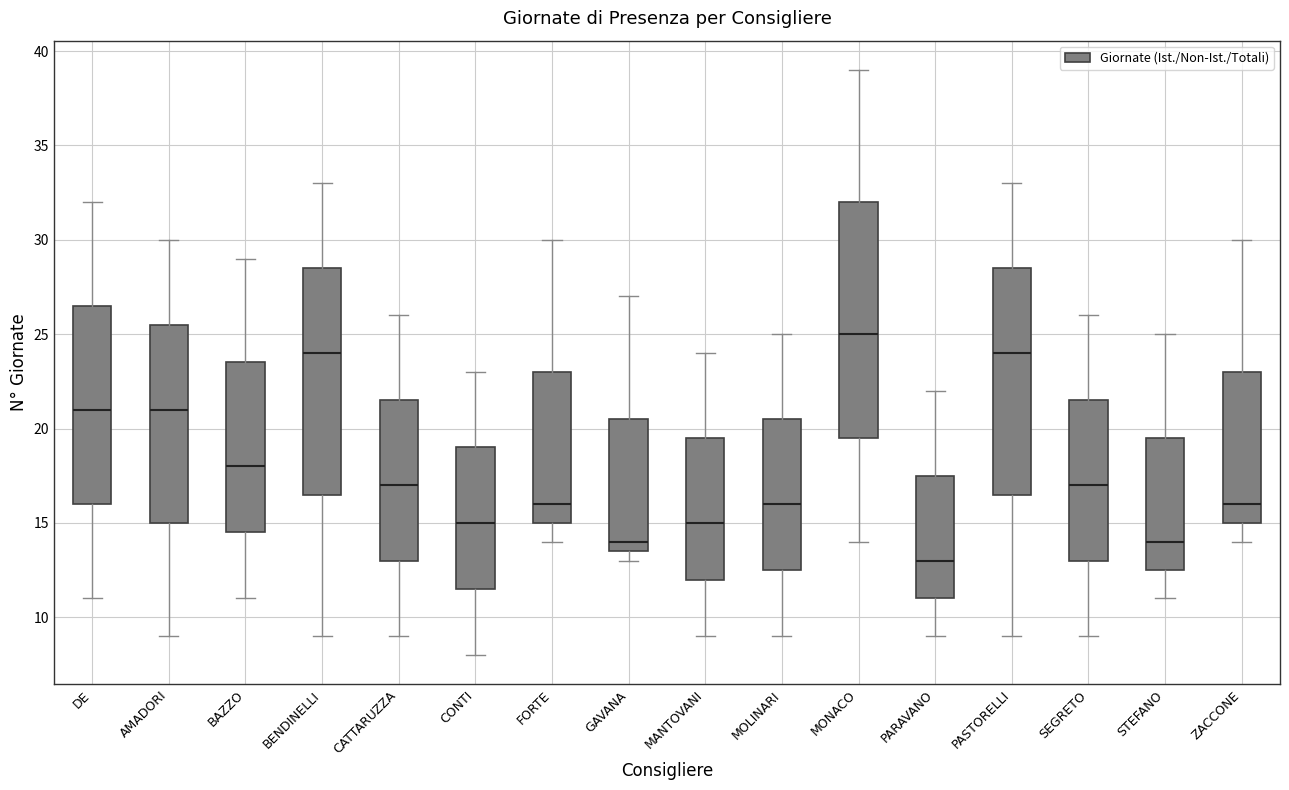

Reading left to right, transcribe this box plot: for each box, give where its median line is, the range the box spans, and where its two whiskers end, as read against the y-axis. The values are not printed on the chart, so give them approximately, as read against the axis.

DE: median 21.0, box 16.0 to 26.5, whiskers 11.0 to 32.0
AMADORI: median 21.0, box 15.0 to 25.5, whiskers 9.0 to 30.0
BAZZO: median 18.0, box 14.5 to 23.5, whiskers 11.0 to 29.0
BENDINELLI: median 24.0, box 16.5 to 28.5, whiskers 9.0 to 33.0
CATTARUZZA: median 17.0, box 13.0 to 21.5, whiskers 9.0 to 26.0
CONTI: median 15.0, box 11.5 to 19.0, whiskers 8.0 to 23.0
FORTE: median 16.0, box 15.0 to 23.0, whiskers 14.0 to 30.0
GAVANA: median 14.0, box 13.5 to 20.5, whiskers 13.0 to 27.0
MANTOVANI: median 15.0, box 12.0 to 19.5, whiskers 9.0 to 24.0
MOLINARI: median 16.0, box 12.5 to 20.5, whiskers 9.0 to 25.0
MONACO: median 25.0, box 19.5 to 32.0, whiskers 14.0 to 39.0
PARAVANO: median 13.0, box 11.0 to 17.5, whiskers 9.0 to 22.0
PASTORELLI: median 24.0, box 16.5 to 28.5, whiskers 9.0 to 33.0
SEGRETO: median 17.0, box 13.0 to 21.5, whiskers 9.0 to 26.0
STEFANO: median 14.0, box 12.5 to 19.5, whiskers 11.0 to 25.0
ZACCONE: median 16.0, box 15.0 to 23.0, whiskers 14.0 to 30.0